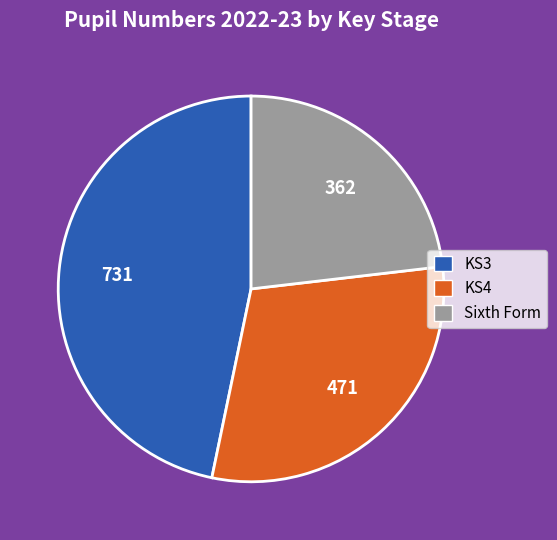

Rank the categories by value from lowest to highest.

Sixth Form, KS4, KS3